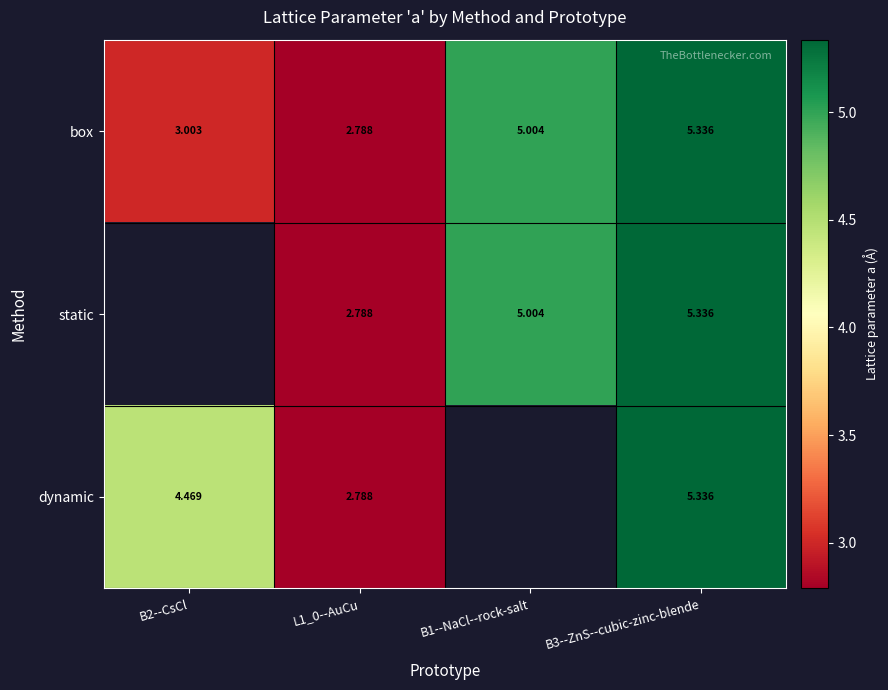

Is the value of static at L1_0--AuCu greater than the value of box at B2--CsCl?

No